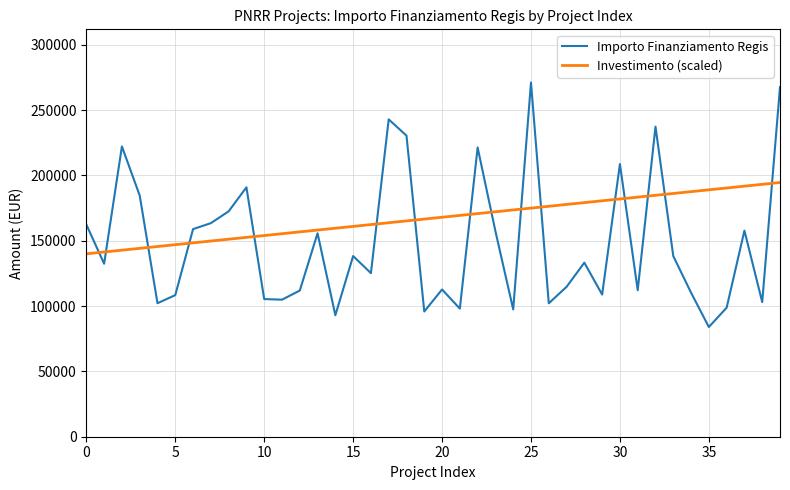

How many categories are shown in the chart?

40